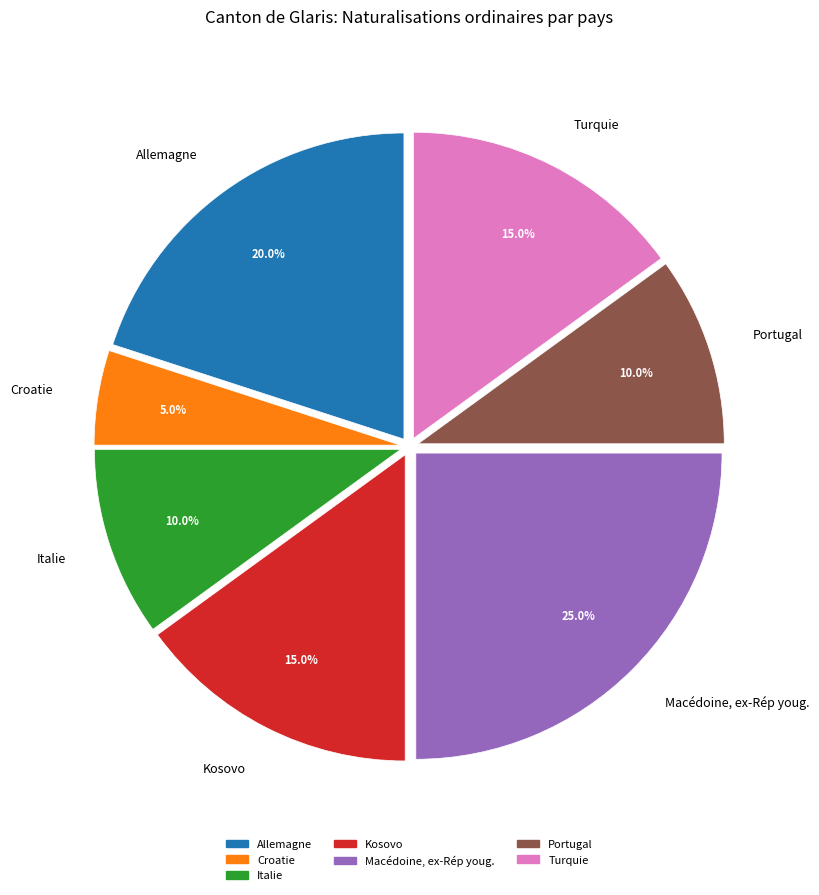

Is Kosovo the majority of the pie?

No